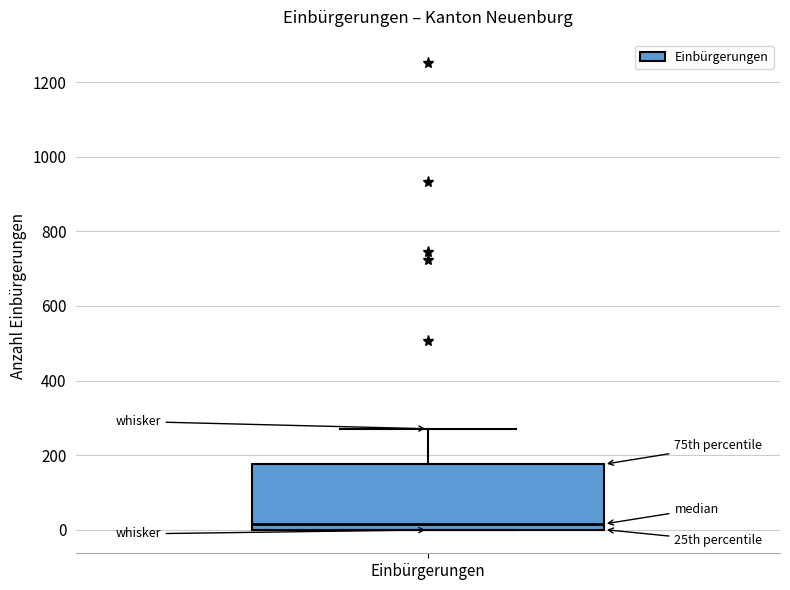

Transcribe this box plot: give where the median line is, the range the box spans, and where the two whiskers end, as read against the y-axis. The values are not printed on the chart, so give them approximately, as read against the axis.

median 20, box 0 to 180, whiskers 0 to 280